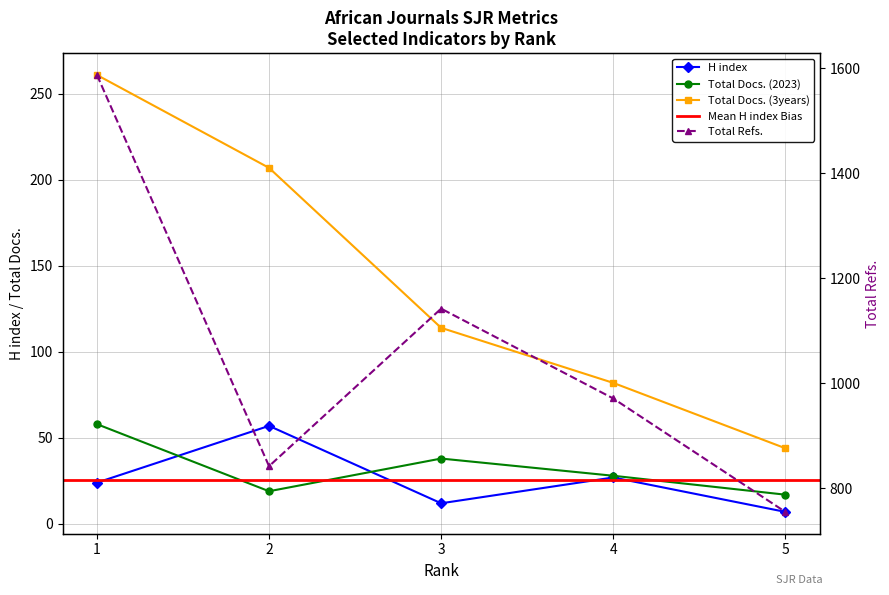

At 2, list the series in order from largest to smallest.

Total Refs., Total Docs. (3years), H index, Total Docs. (2023)